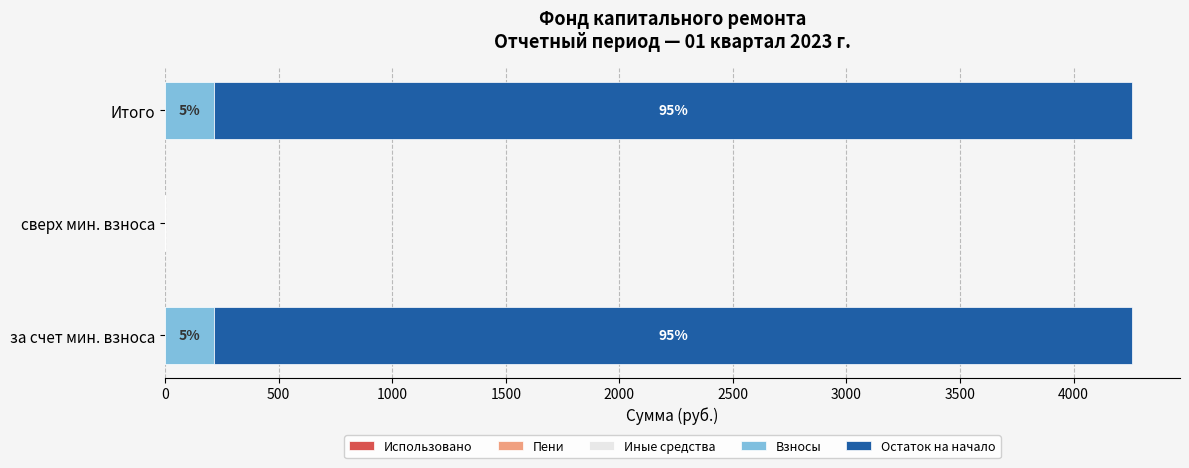

How many series are shown in this chart?

3